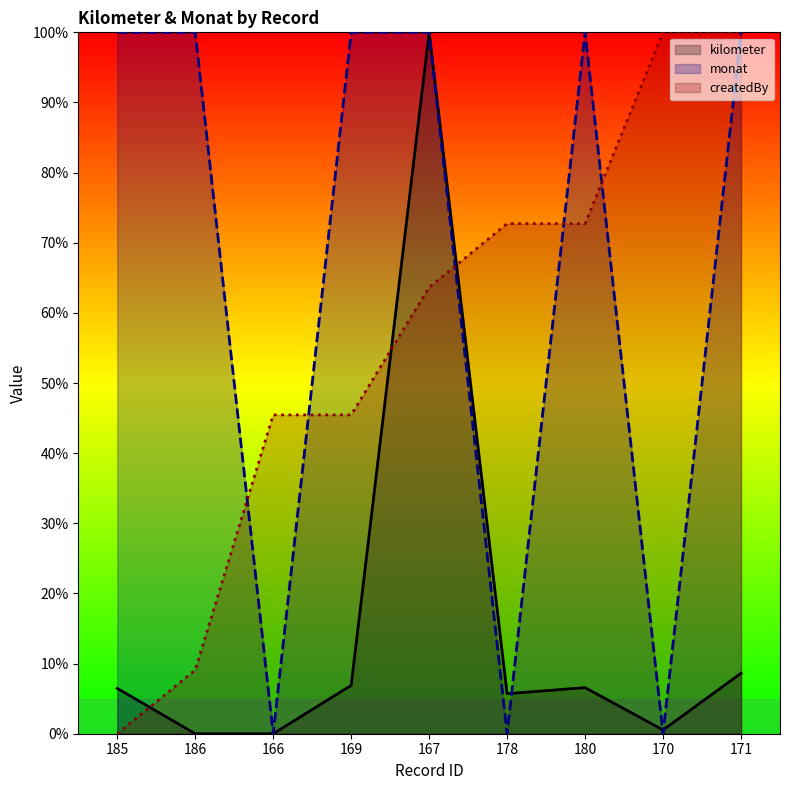

True or false: monat has a value of 100.0 at 167.

True